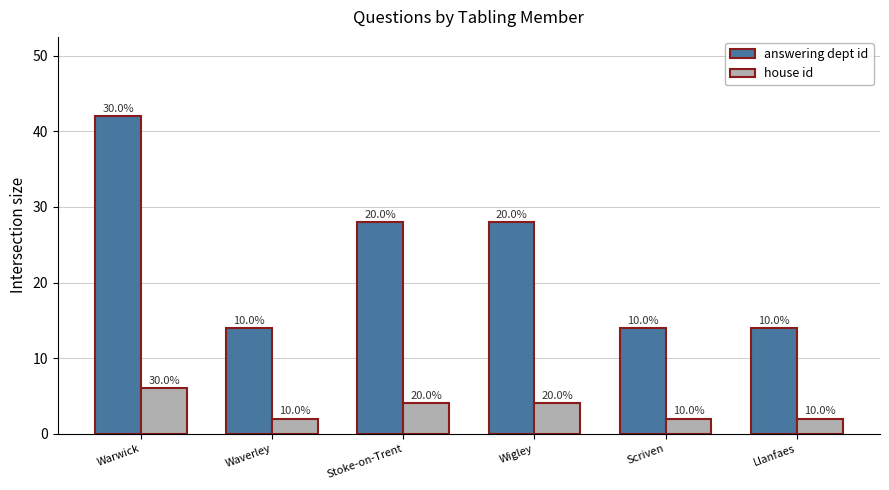

What is the sum of all house id values?

20